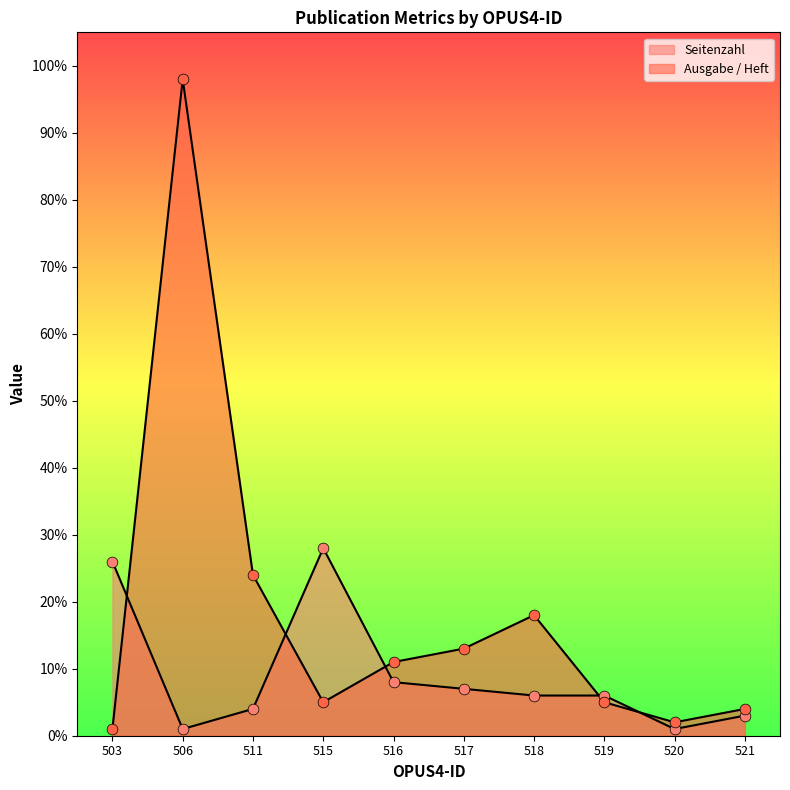

What is the total value across all series at 506?

99